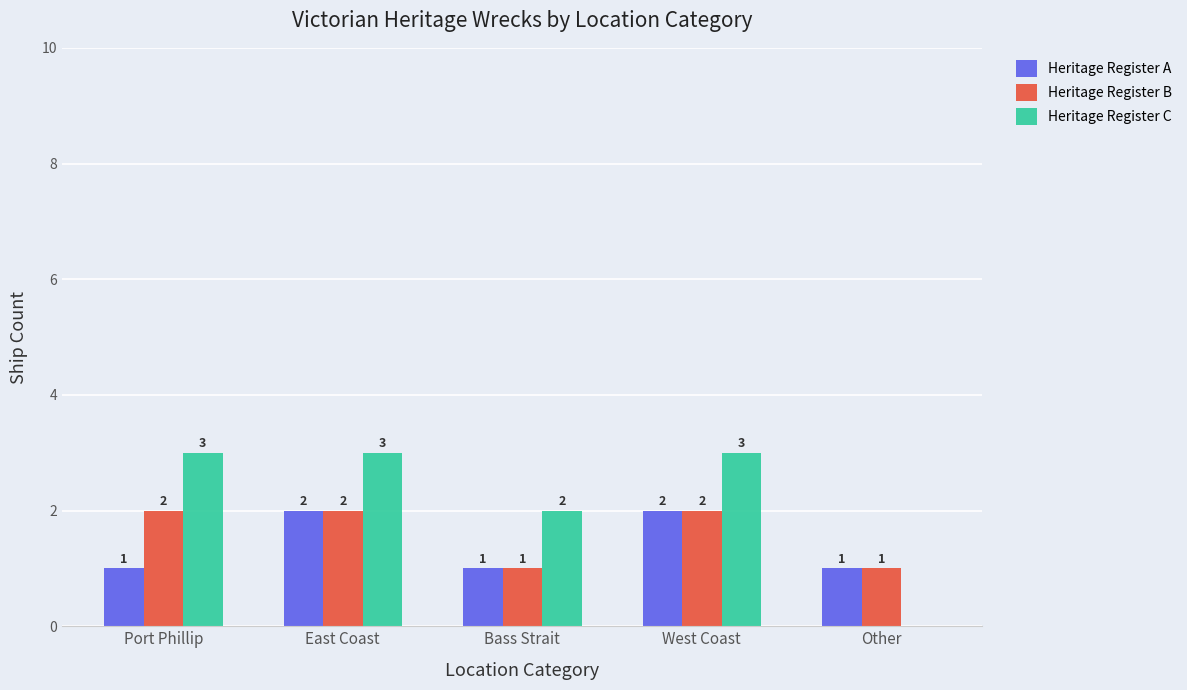

Is the value of Heritage Register A at East Coast greater than the value of Heritage Register C at West Coast?

No